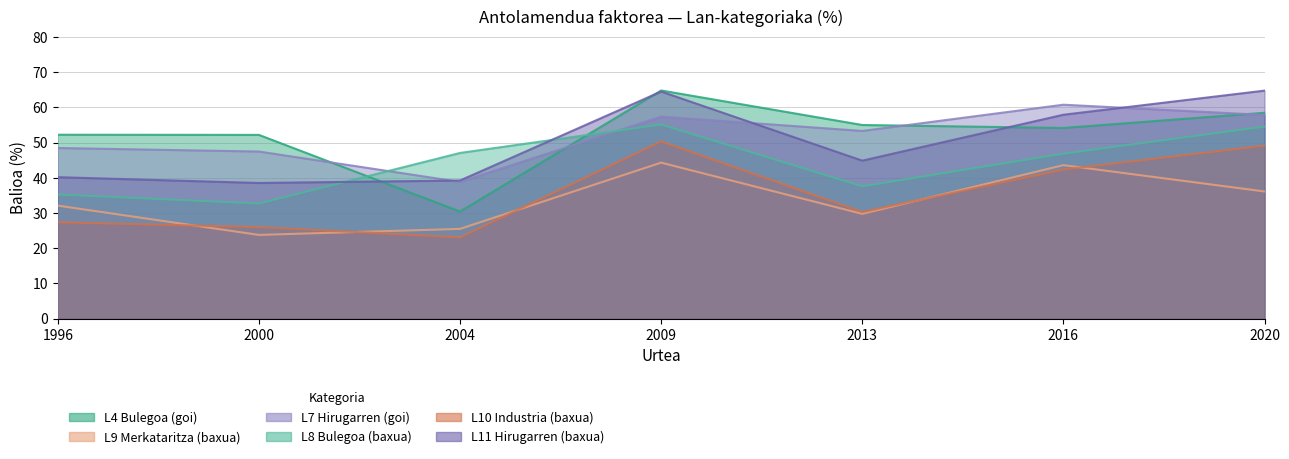

Reading right to left, list all the values displayed in this chart.

L4 Bulegoa (goi): 2020=58.4	2016=54.1	2013=55.0	2009=64.8	2004=30.4	2000=52.2	1996=52.2
L9 Merkataritza (baxua): 2020=36.1	2016=43.6	2013=29.8	2009=44.3	2004=25.5	2000=23.8	1996=32.1
L7 Hirugarren (goi): 2020=57.8	2016=60.7	2013=53.3	2009=57.4	2004=38.8	2000=47.4	1996=48.4
L8 Bulegoa (baxua): 2020=54.5	2016=46.8	2013=37.6	2009=55.1	2004=47.0	2000=32.7	1996=35.3
L10 Industria (baxua): 2020=49.1	2016=42.3	2013=30.3	2009=50.3	2004=23.1	2000=26.0	1996=27.4
L11 Hirugarren (baxua): 2020=64.7	2016=57.9	2013=44.9	2009=64.5	2004=39.2	2000=38.5	1996=40.2